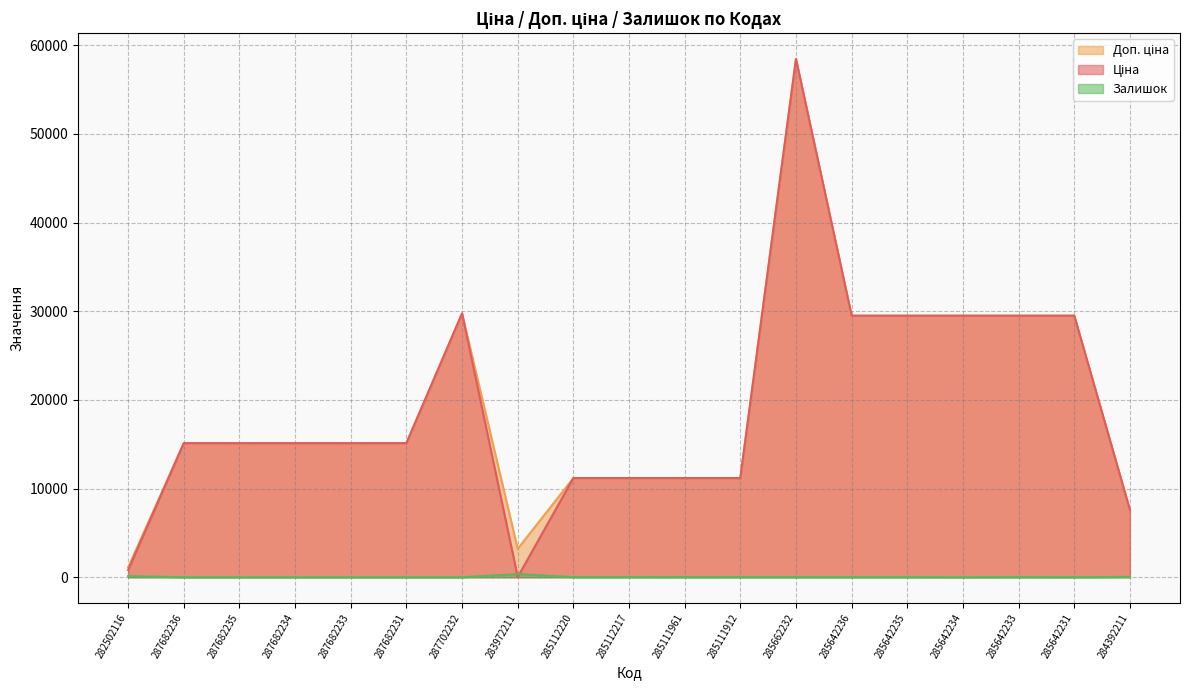

Which series has the largest range (max minus min)?

Ціна